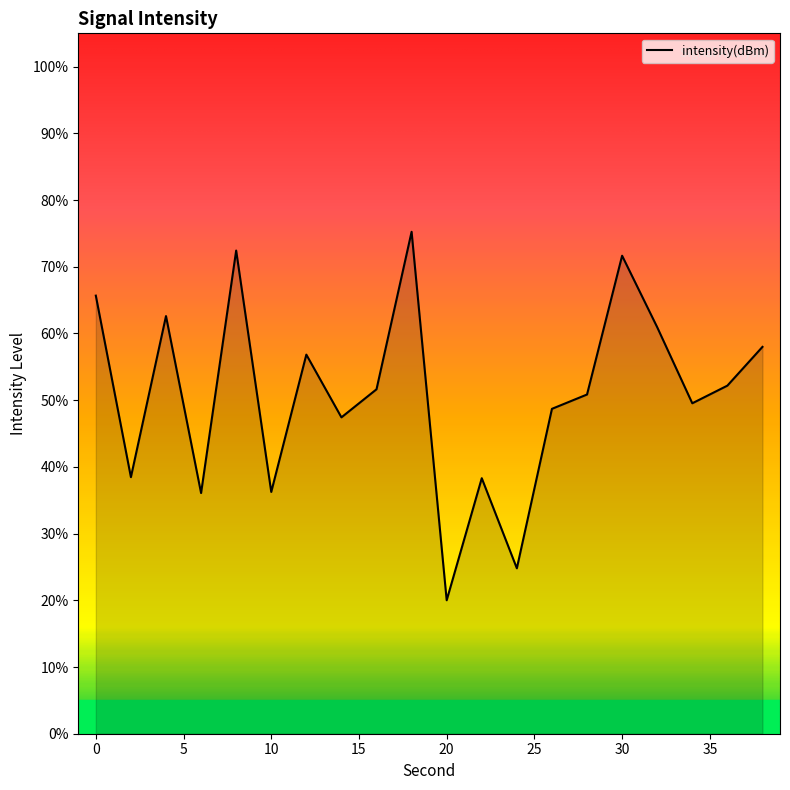

What is the difference between the maximum and minimum values?

55.2